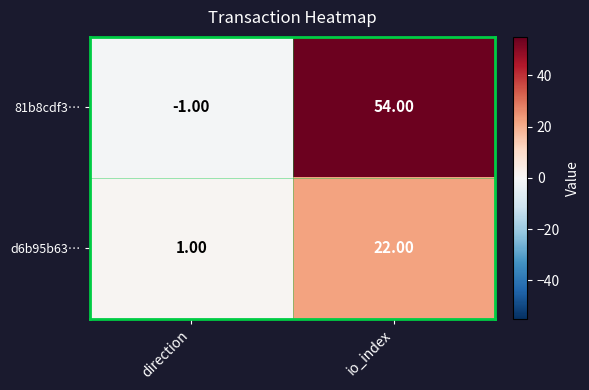

List the series in order of their peak value, highest first.

81b8cdf3…, d6b95b63…